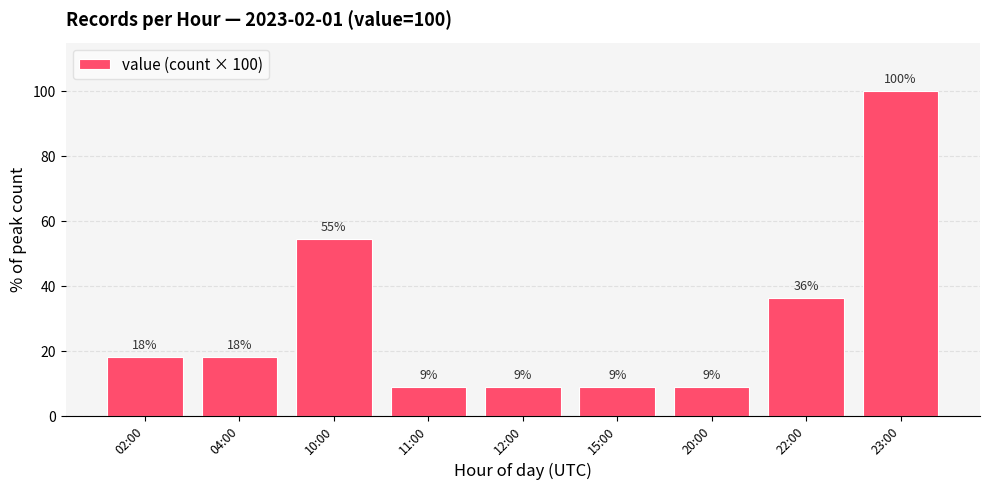

Where is the data nearest to the value 54?

10:00